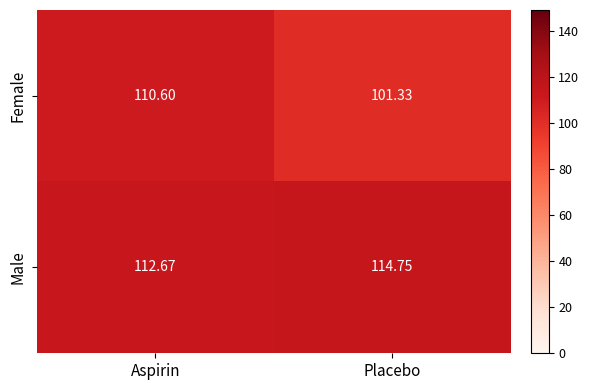

What is the greatest value displayed?

114.8